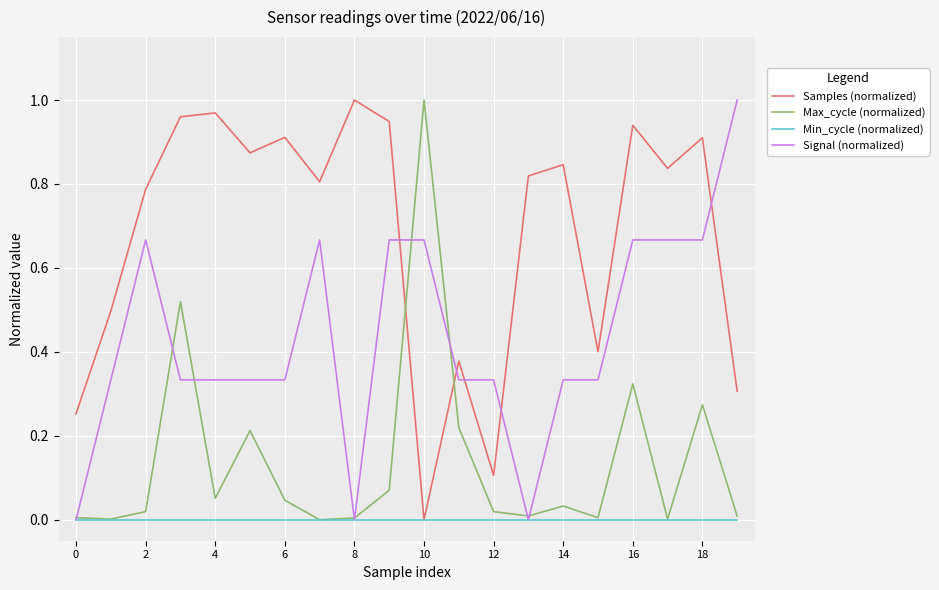

List the series in order of their overall mean, highest first.

Samples (normalized), Signal (normalized), Max_cycle (normalized), Min_cycle (normalized)